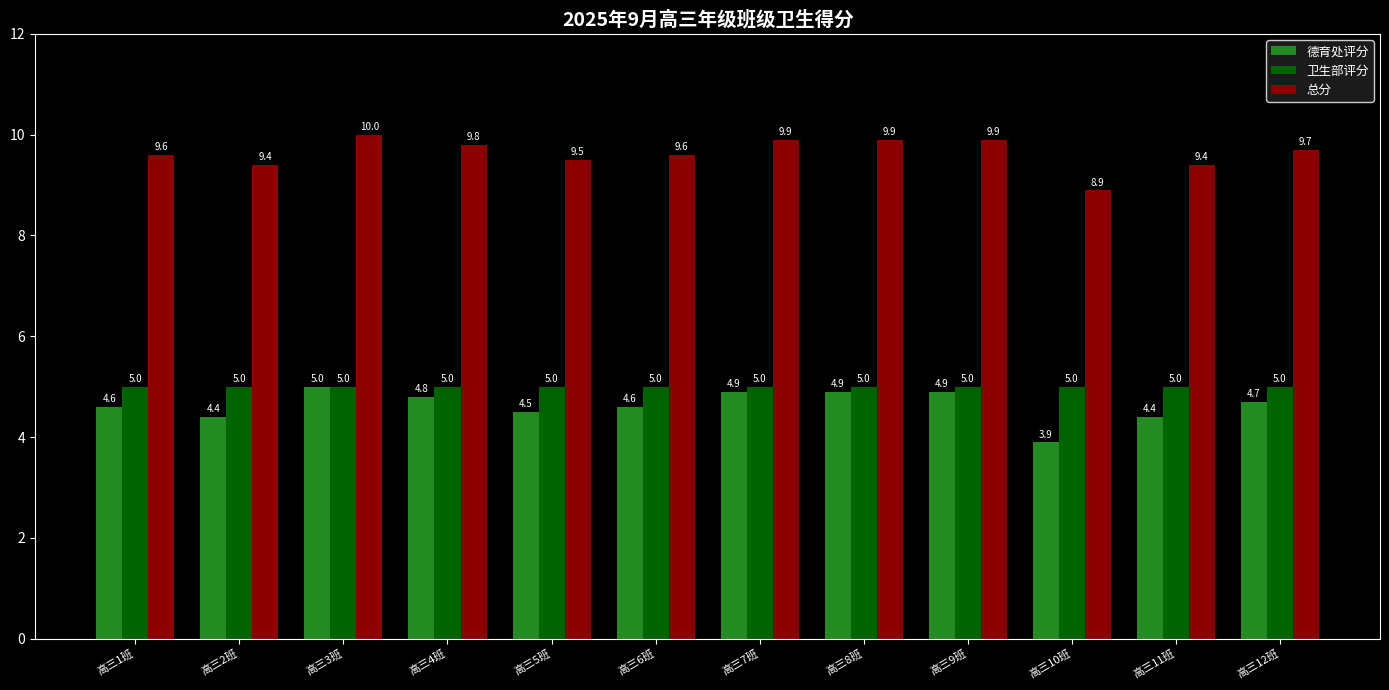

What is the minimum value shown in the chart?

3.9